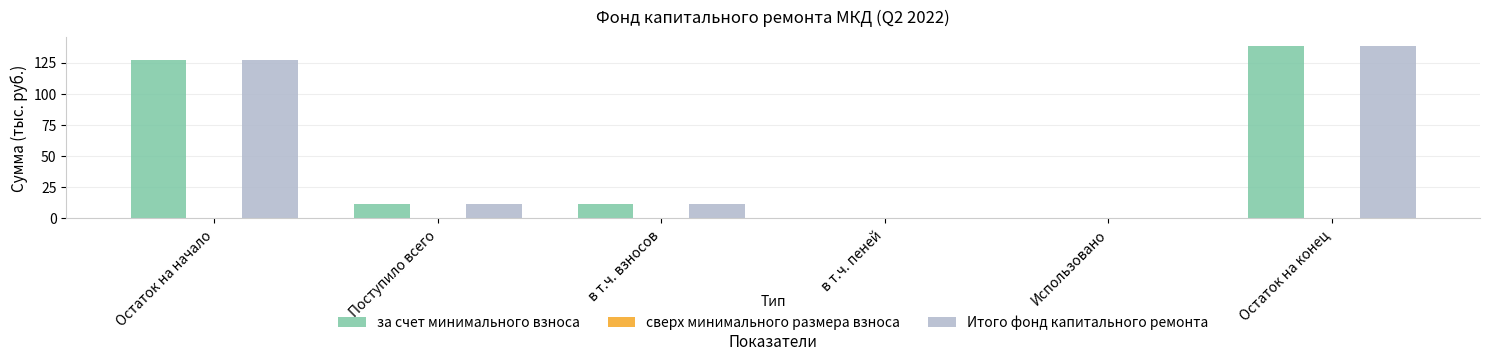

What is the average value of the Итого фонд капитального ремонта series?

48.1